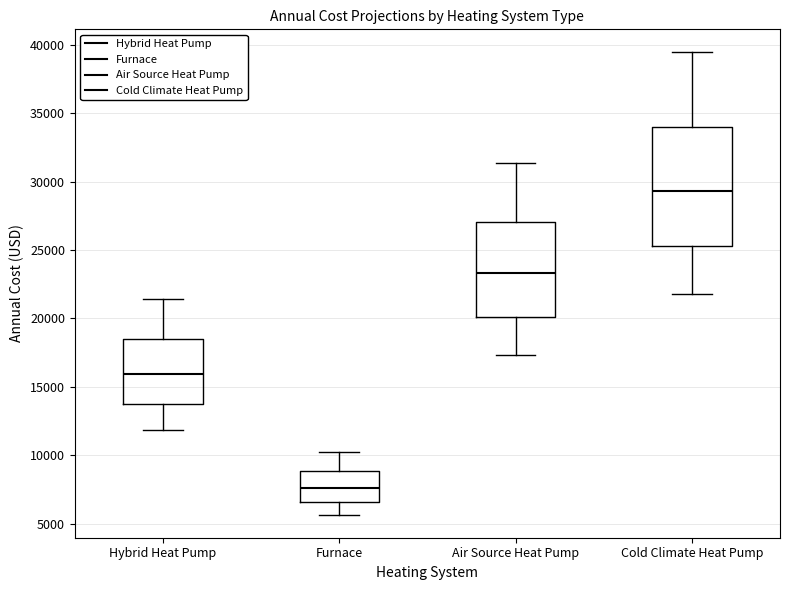

Reading left to right, read every box against the y-axis: the position of its median line, the range the box covers, and the ends of its whiskers. The values are not printed on the chart, so give them approximately, as read against the axis.

Hybrid Heat Pump: median 16000, box 13500 to 18500, whiskers 12000 to 21500
Furnace: median 7500, box 6500 to 9000, whiskers 5500 to 10000
Air Source Heat Pump: median 23500, box 20000 to 27000, whiskers 17500 to 31500
Cold Climate Heat Pump: median 29500, box 25500 to 34000, whiskers 22000 to 39500